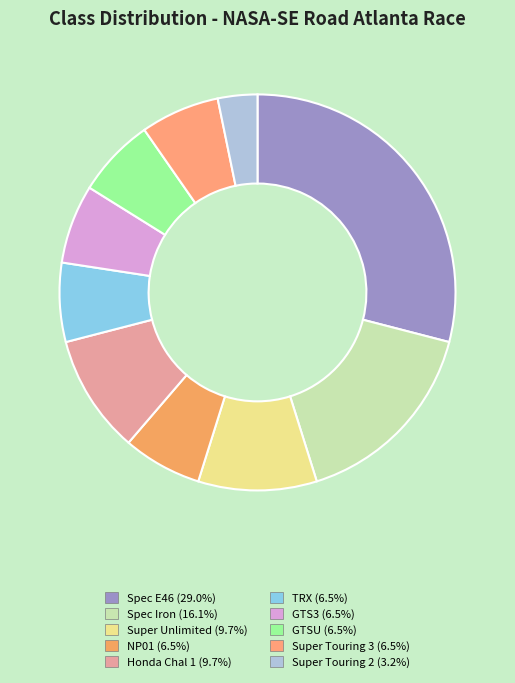

How much of the chart is everything except Spec Iron?

83.9%